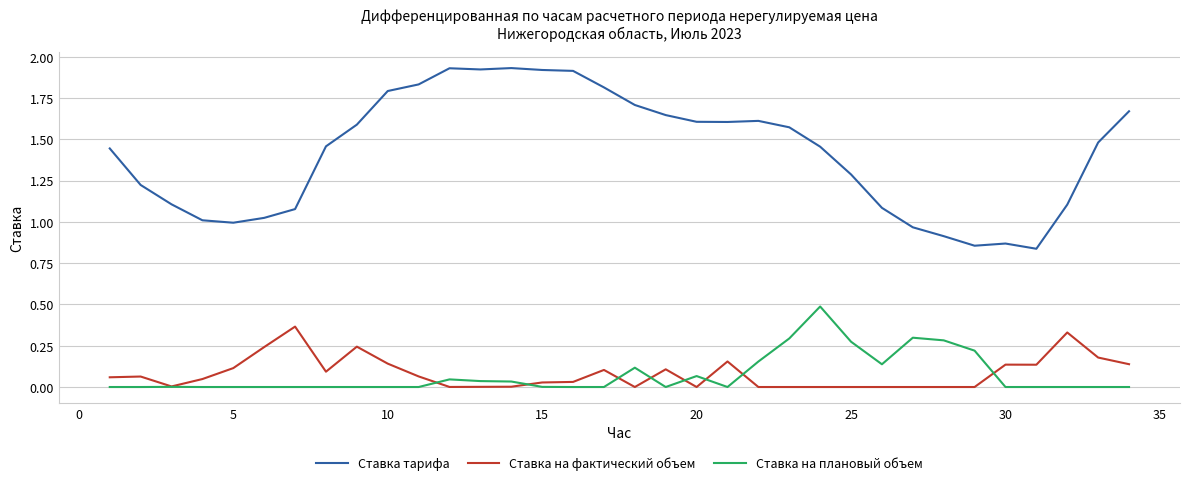

List the series in order of their peak value, highest first.

Ставка тарифа, Ставка на плановый объем, Ставка на фактический объем